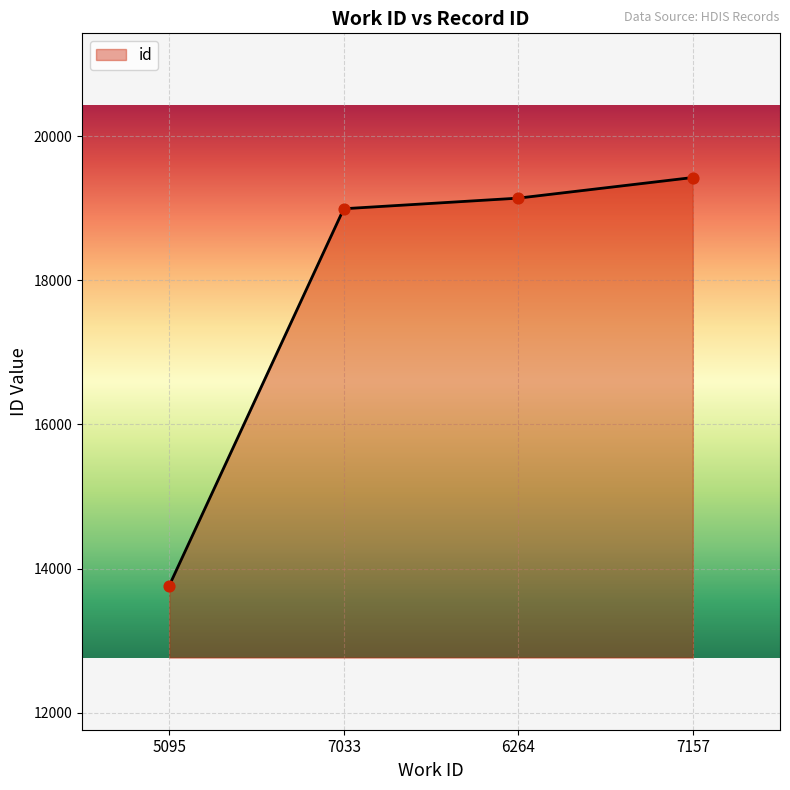

Which has a higher value, 7157 or 7033?

7157